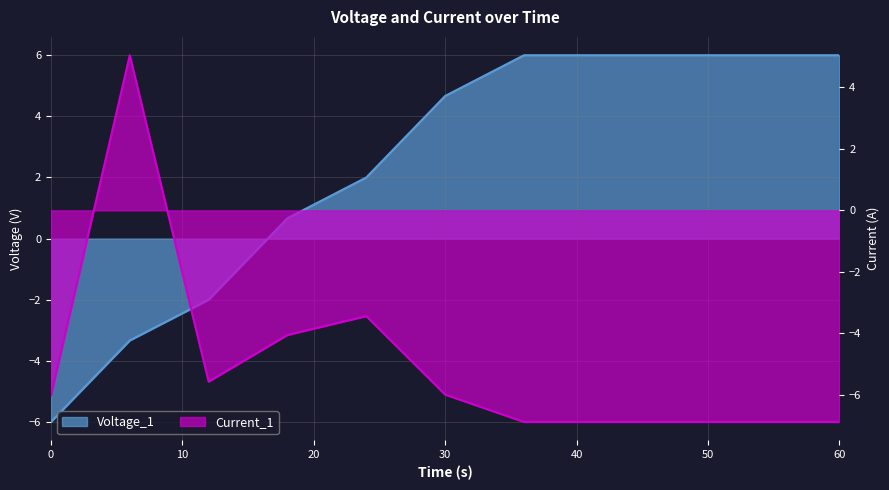

How many Voltage_1 values are between -2 and 6?

9